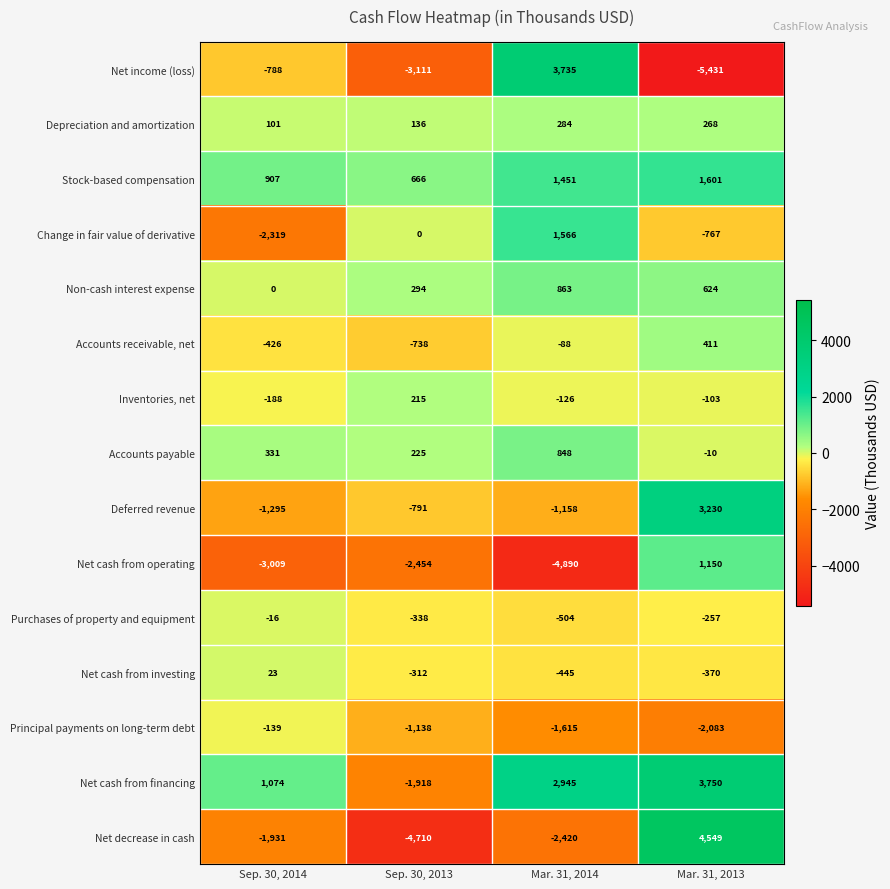

How many data points does each series have?

4